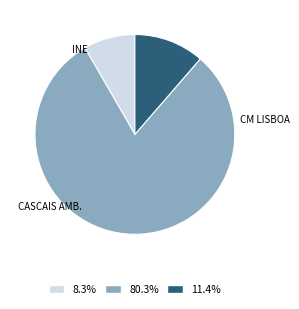

Count the number of slices in the pie.

3